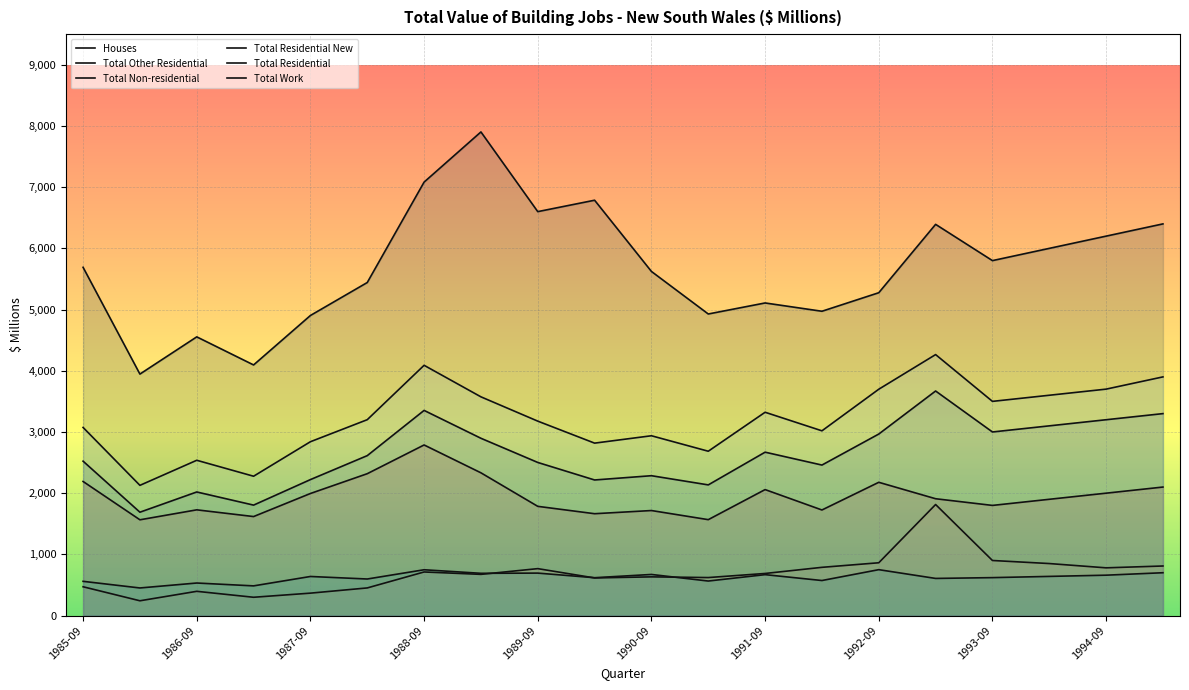

What is the difference between the maximum and minimum values in the Total Work series?

3956.7